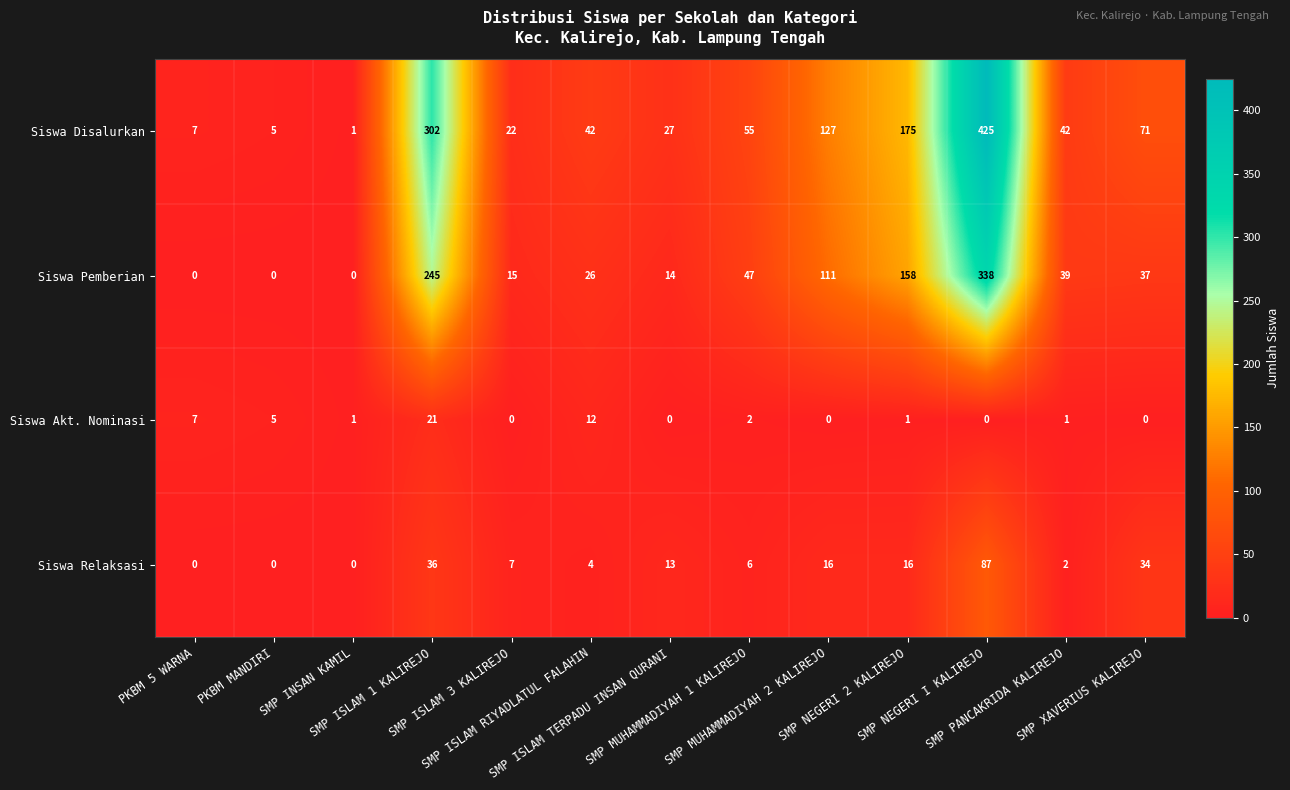

What is the total value across all series at SMP NEGERI 2 KALIREJO?

350